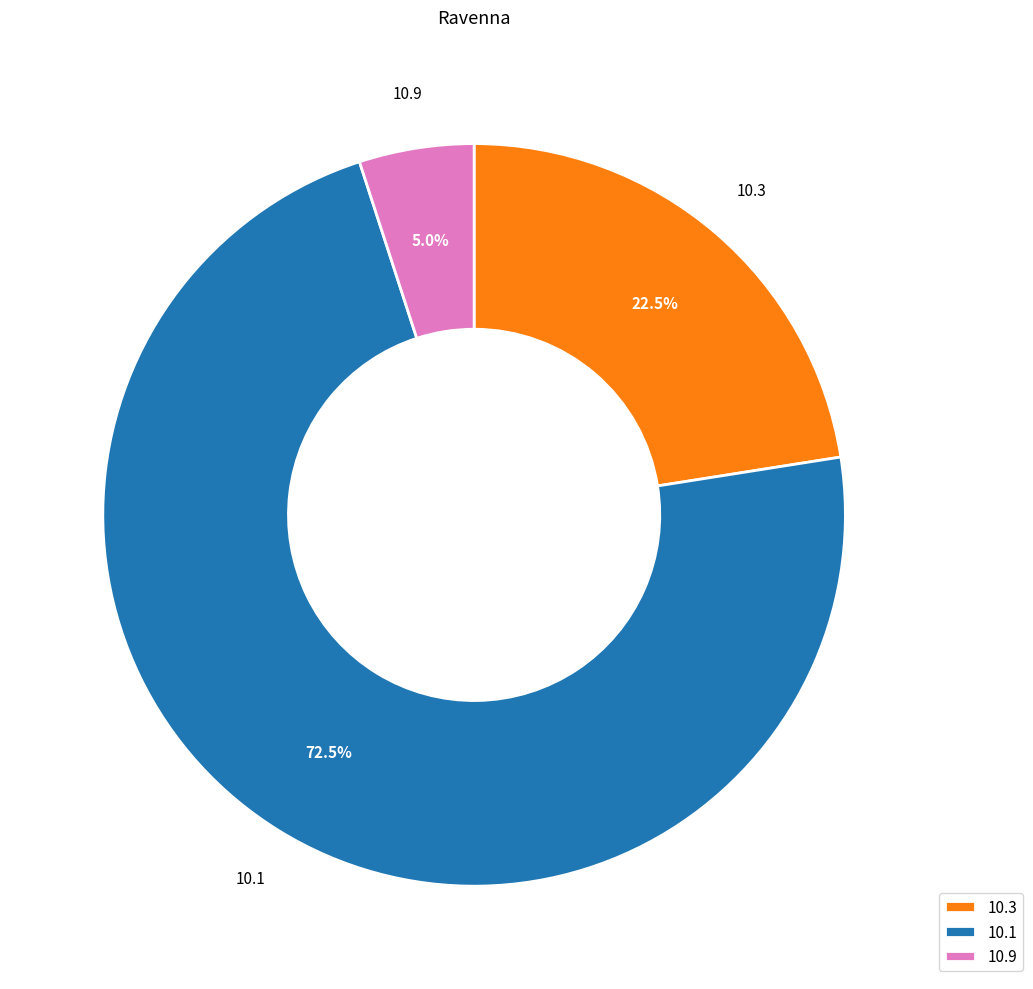

Rank the categories by value from highest to lowest.

10.1, 10.3, 10.9